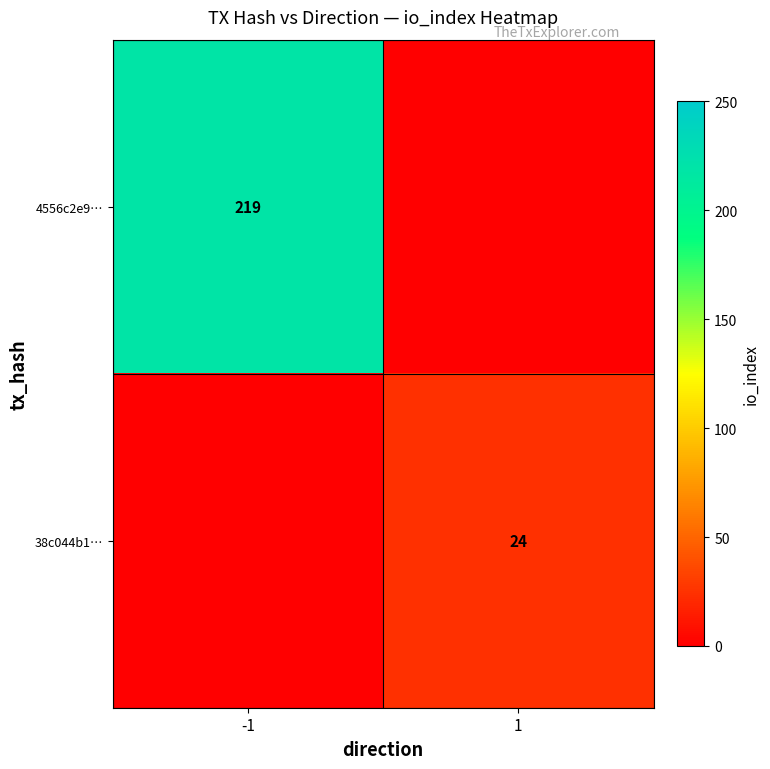

The 4556c2e9… series shows 219 at -1. True or false?

True